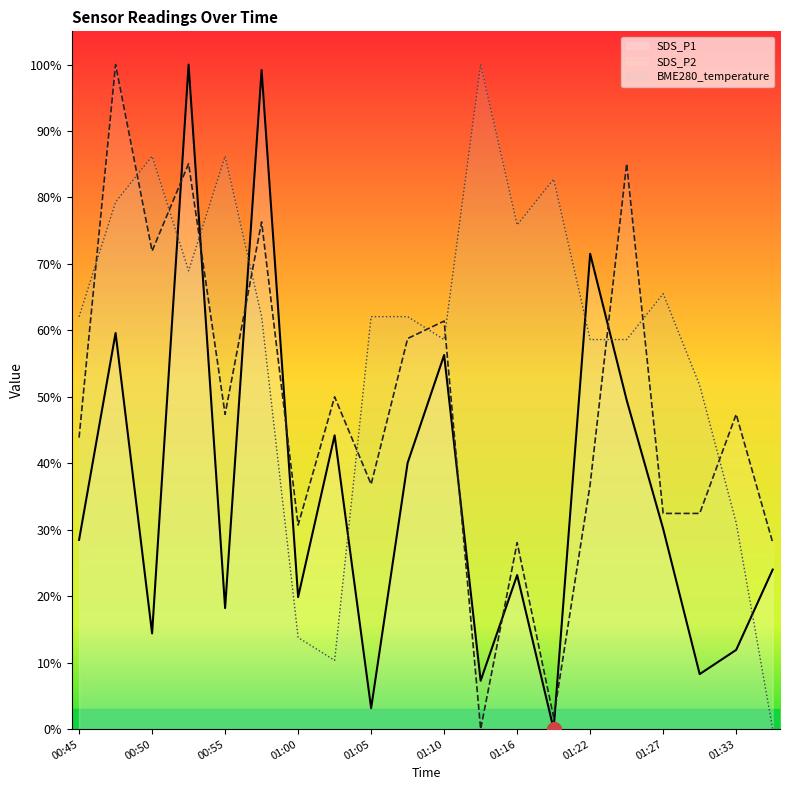

What are all the series names shown in the legend?

SDS_P1, SDS_P2, BME280_temperature